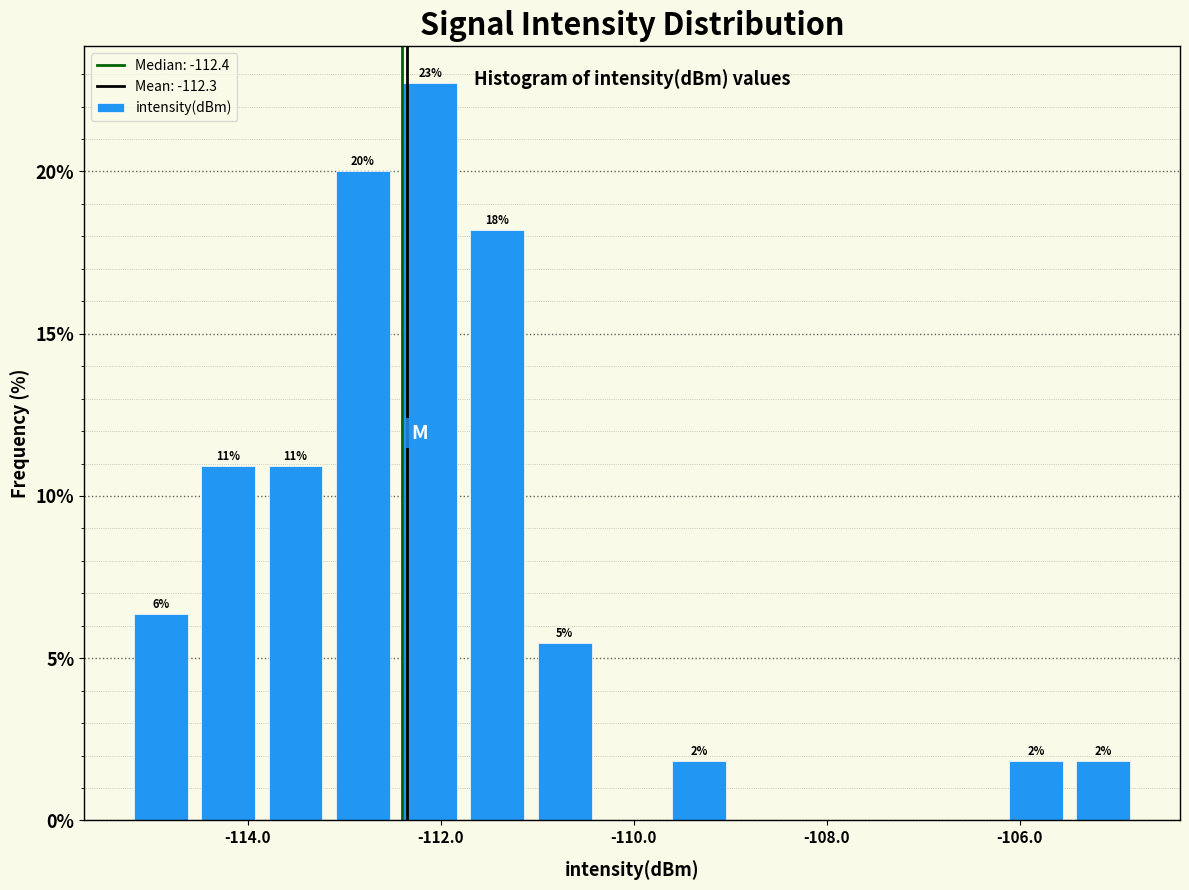

Read against the x-axis, roughly where is the centre of the tallest bar?

-112.2